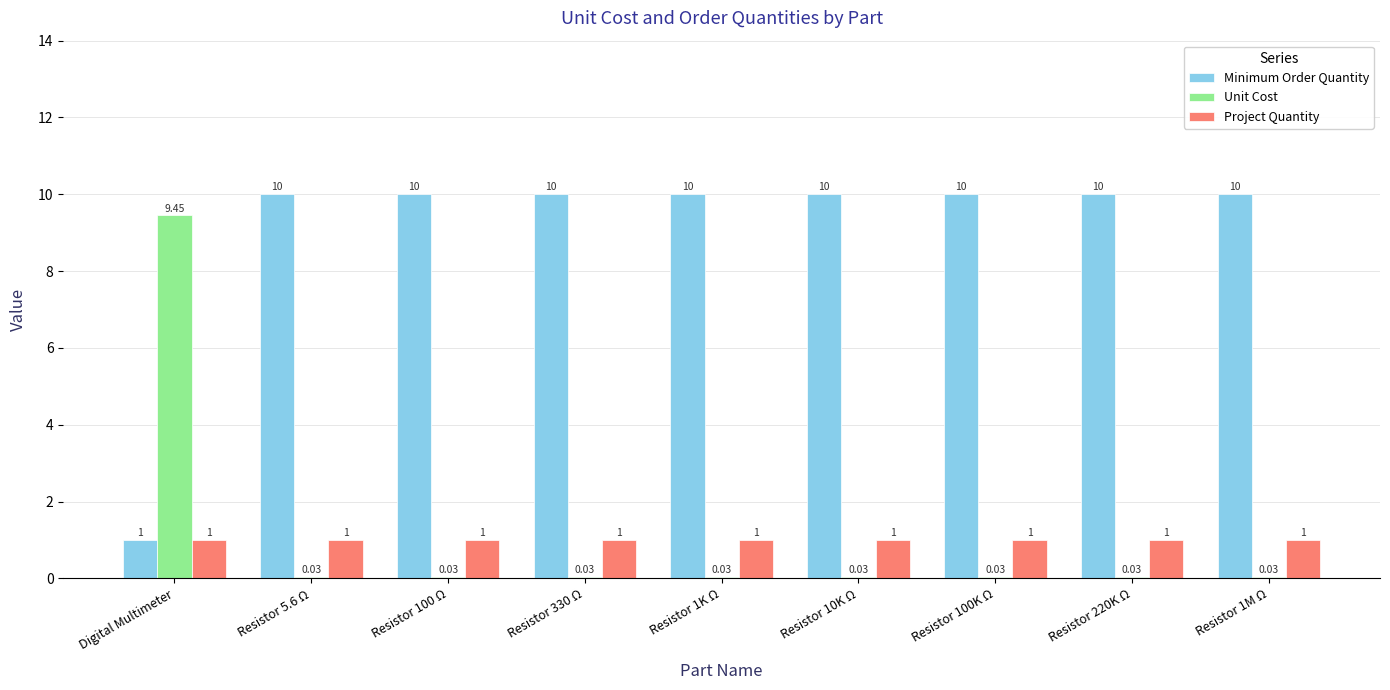

What is the total value across all series at Resistor 220K Ω?

11.0